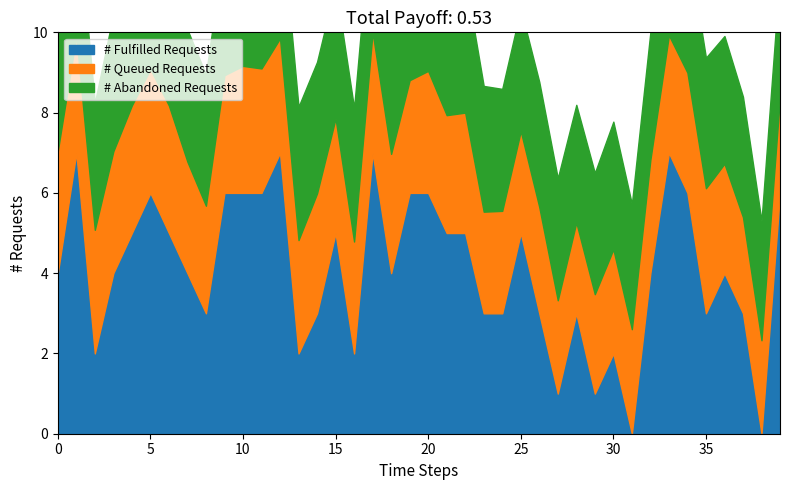

True or false: # Abandoned Requests and # Fulfilled Requests intersect in this chart.

False